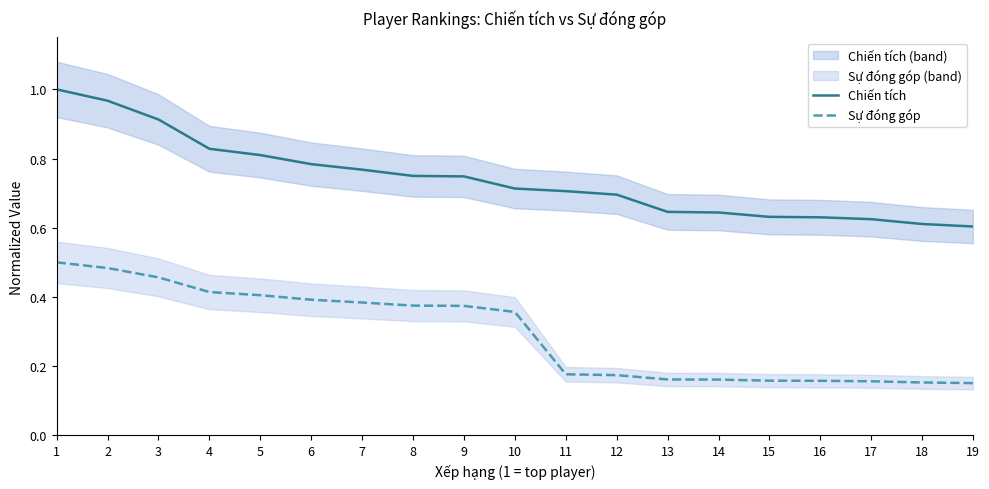

Rank the series by their maximum value, from highest to lowest.

Chiến tích, Sự đóng góp